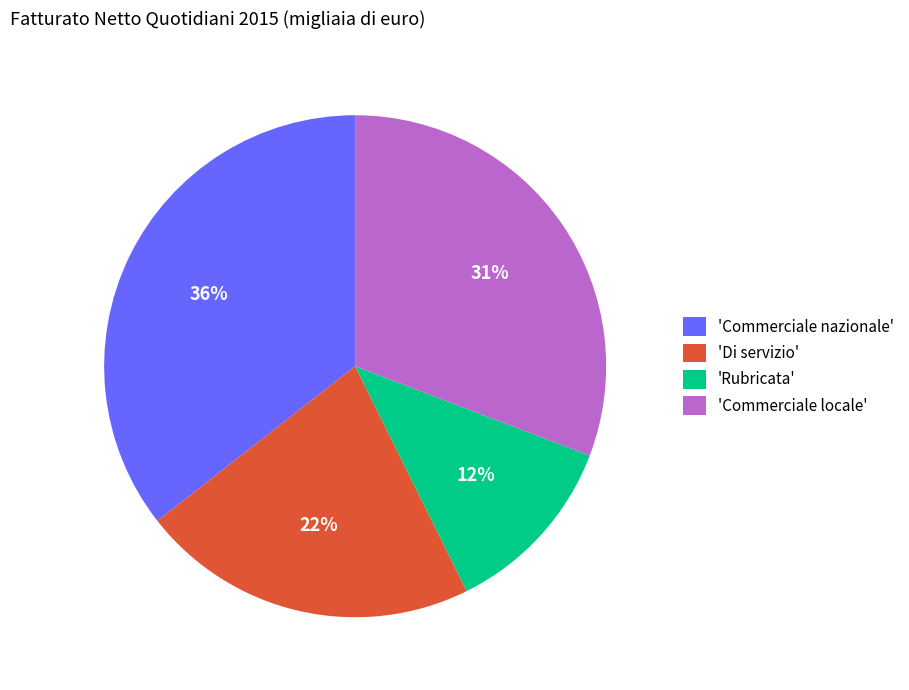

Is it true that 'Commerciale nazionale' is 36% of the pie?

True